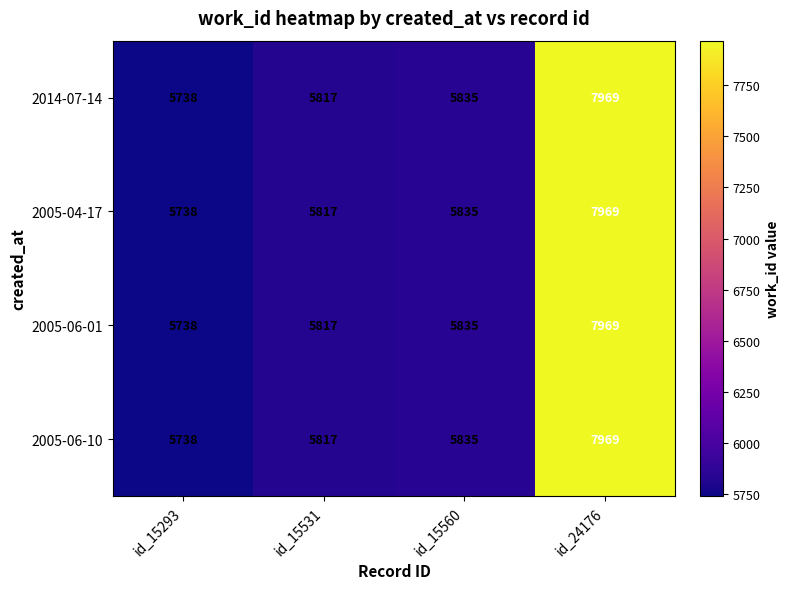

True or false: 2005-04-17 has a value of 3281 at id_15560.

False